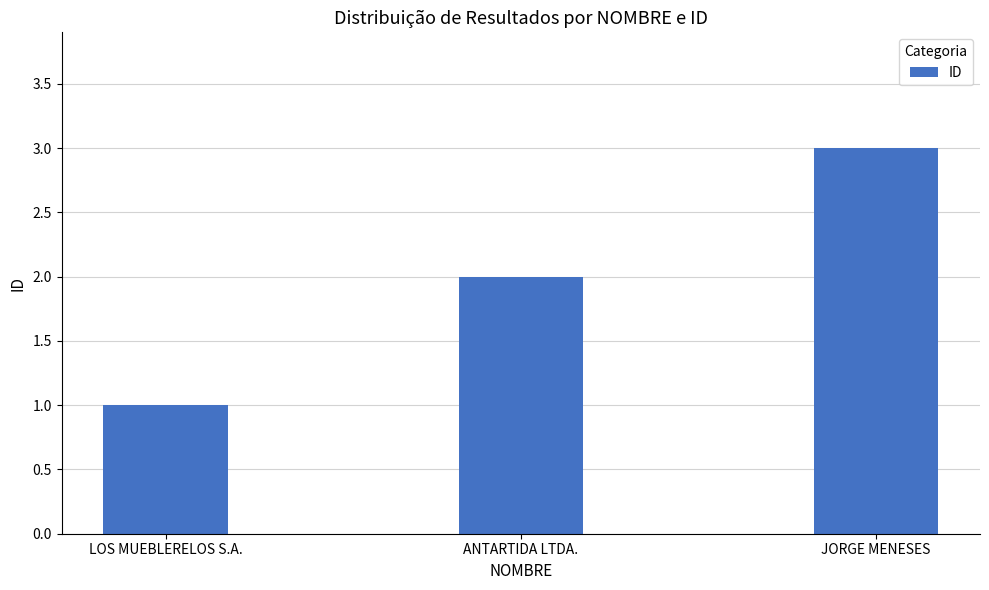

Read the value at LOS MUEBLERELOS S.A..

1